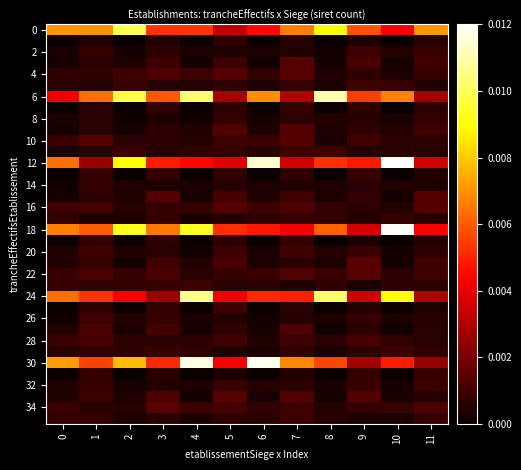

Which series has the widest spread of values?

row_12